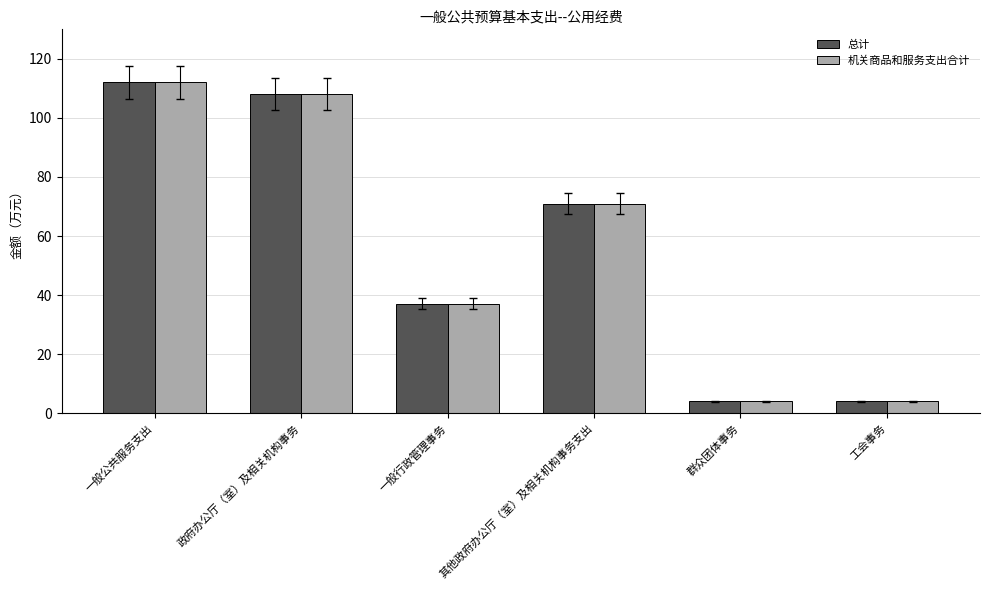

What are all the series names shown in the legend?

总计, 机关商品和服务支出合计